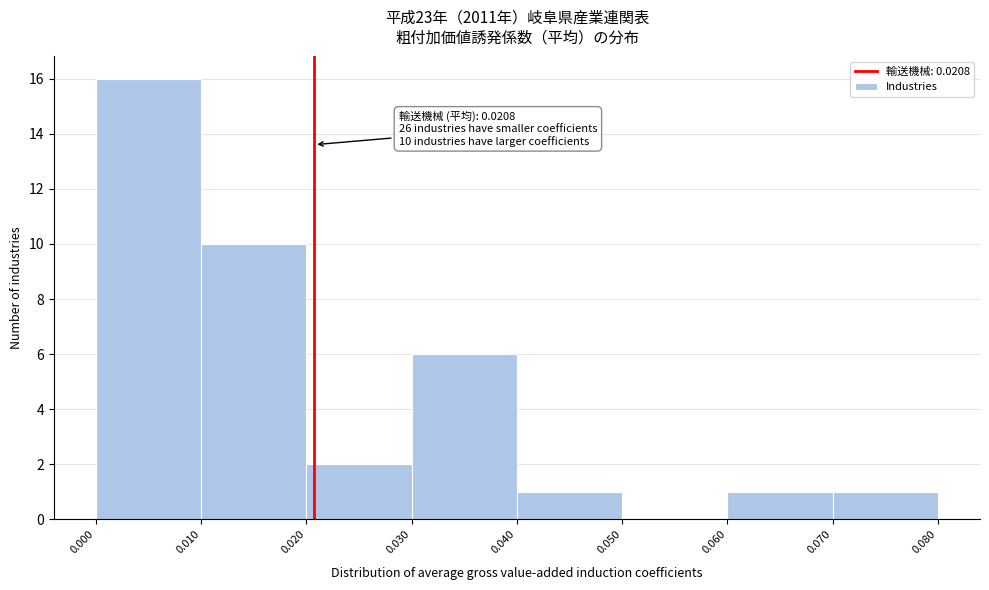

Over which range of the x-axis is the bar tallest?

0.000 to 0.010